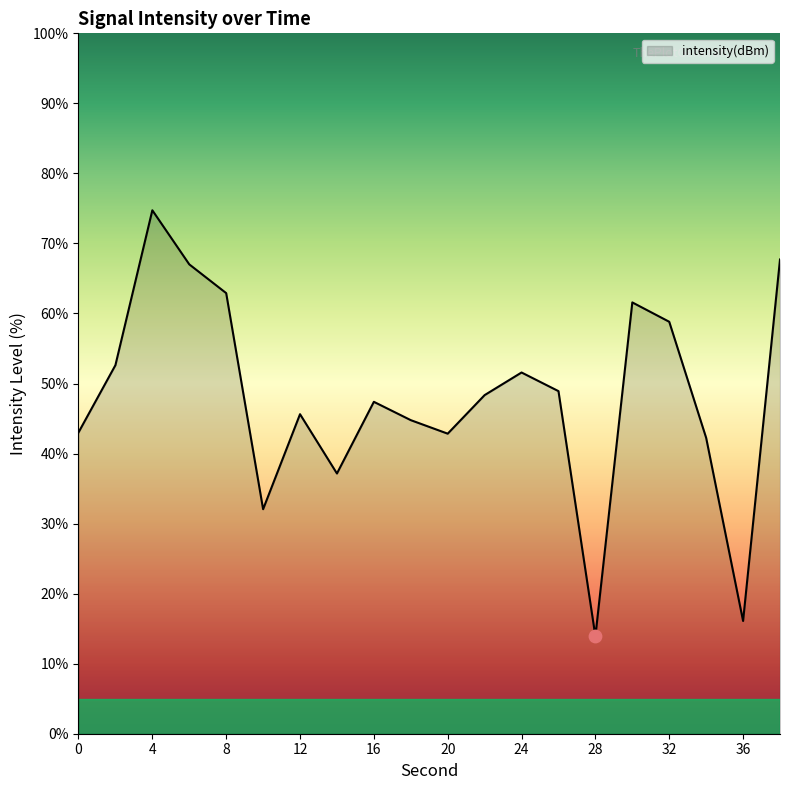

What is the maximum value shown in the chart?

74.7